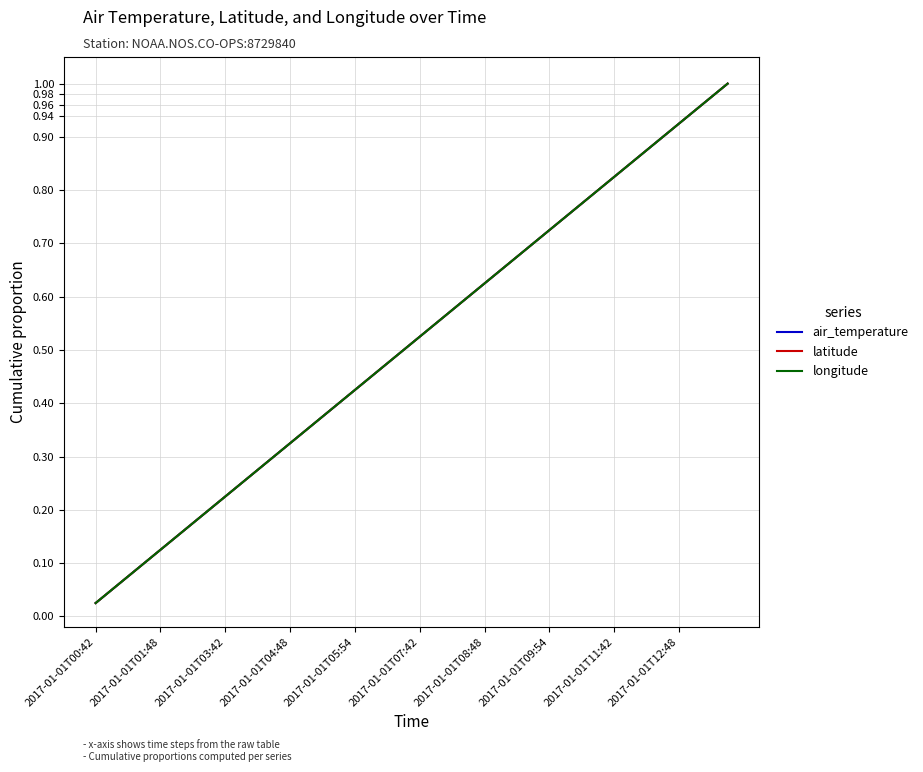

Is this an area chart (filled region under the line)?

No